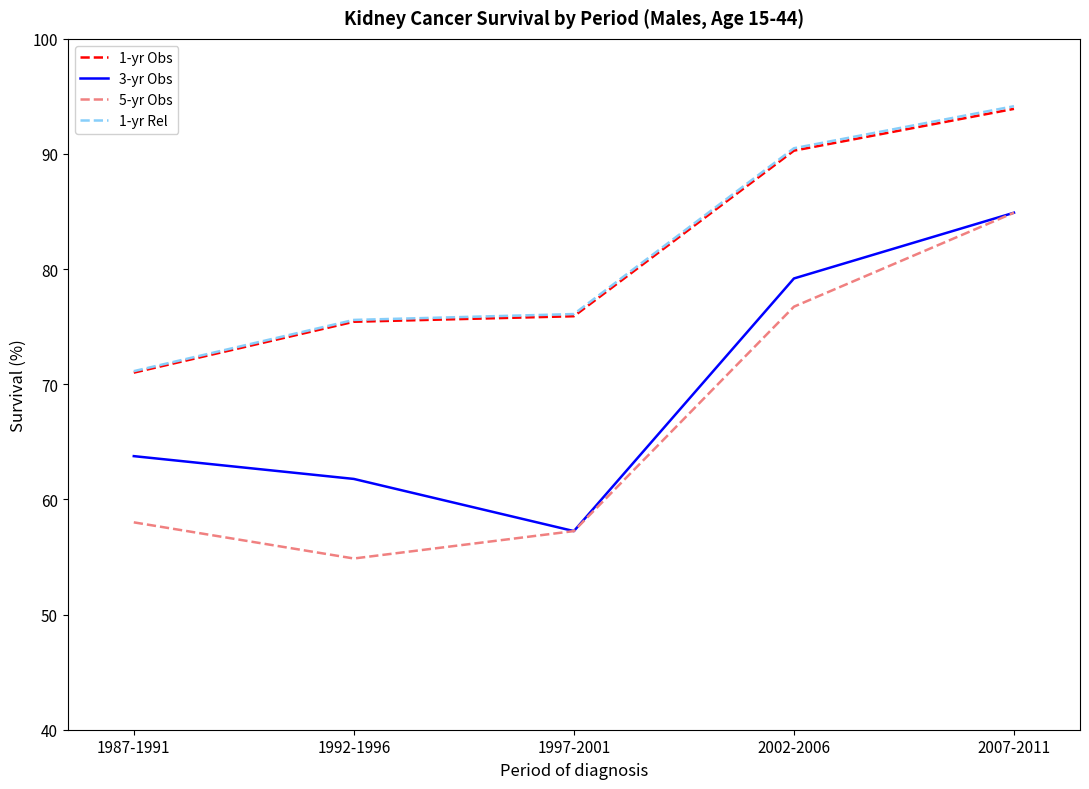

What is the lowest value of the 1-yr Rel series?

71.1